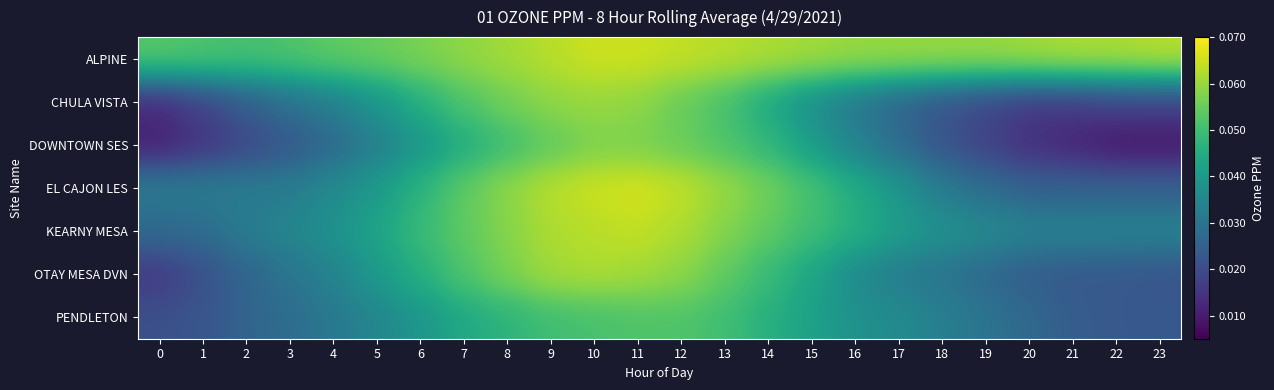

Reading left to right, list all the values displayed in this chart.

ALPINE: 0=0.1	1=0.1	2=0.1	3=0.1	4=0.1	5=0.1	6=0.1	7=0.1	8=0.1	9=0.1	10=0.1	11=0.1	12=0.1	13=0.1	14=0.1	15=0.1	16=0.1	17=0.1	18=0.1	19=0.1	20=0.1	21=0.1	22=0.1	23=0.1
CHULA VISTA: 0=0.0	1=0.0	2=0.0	3=0.0	4=0.0	5=0.0	6=0.0	7=0.1	8=0.1	9=0.1	10=0.1	11=0.1	12=0.1	13=0.1	14=0.0	15=0.0	16=0.0	17=0.0	18=0.0	19=0.0	20=0.0	21=0.0	22=0.0	23=0.0
DOWNTOWN SES: 0=0.0	1=0.0	2=0.0	3=0.0	4=0.0	5=0.0	6=0.0	7=0.0	8=0.1	9=0.1	10=0.1	11=0.1	12=0.1	13=0.1	14=0.0	15=0.0	16=0.0	17=0.0	18=0.0	19=0.0	20=0.0	21=0.0	22=0.0	23=0.0
EL CAJON LES: 0=0.0	1=0.0	2=0.0	3=0.0	4=0.0	5=0.0	6=0.0	7=0.1	8=0.1	9=0.1	10=0.1	11=0.1	12=0.1	13=0.1	14=0.1	15=0.1	16=0.0	17=0.0	18=0.0	19=0.0	20=0.0	21=0.0	22=0.0	23=0.0
KEARNY MESA: 0=0.0	1=0.0	2=0.0	3=0.0	4=0.0	5=0.0	6=0.0	7=0.1	8=0.1	9=0.1	10=0.1	11=0.1	12=0.1	13=0.1	14=0.1	15=0.1	16=0.0	17=0.0	18=0.0	19=0.0	20=0.0	21=0.0	22=0.0	23=0.0
OTAY MESA DVN: 0=0.0	1=0.0	2=0.0	3=0.0	4=0.0	5=0.0	6=0.0	7=0.1	8=0.1	9=0.1	10=0.1	11=0.1	12=0.1	13=0.1	14=0.0	15=0.0	16=0.0	17=0.0	18=0.0	19=0.0	20=0.0	21=0.0	22=0.0	23=0.0
PENDLETON: 0=0.0	1=0.0	2=0.0	3=0.0	4=0.0	5=0.0	6=0.0	7=0.0	8=0.0	9=0.1	10=0.1	11=0.1	12=0.1	13=0.1	14=0.0	15=0.0	16=0.0	17=0.0	18=0.0	19=0.0	20=0.0	21=0.0	22=0.0	23=0.0